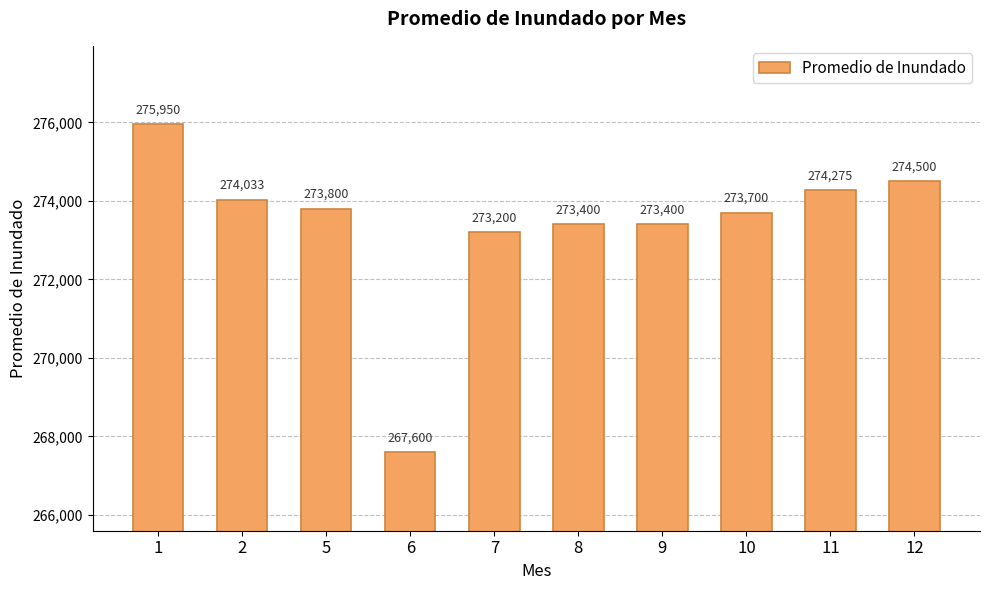

Read the value at 9, to the nearest 100.

273400